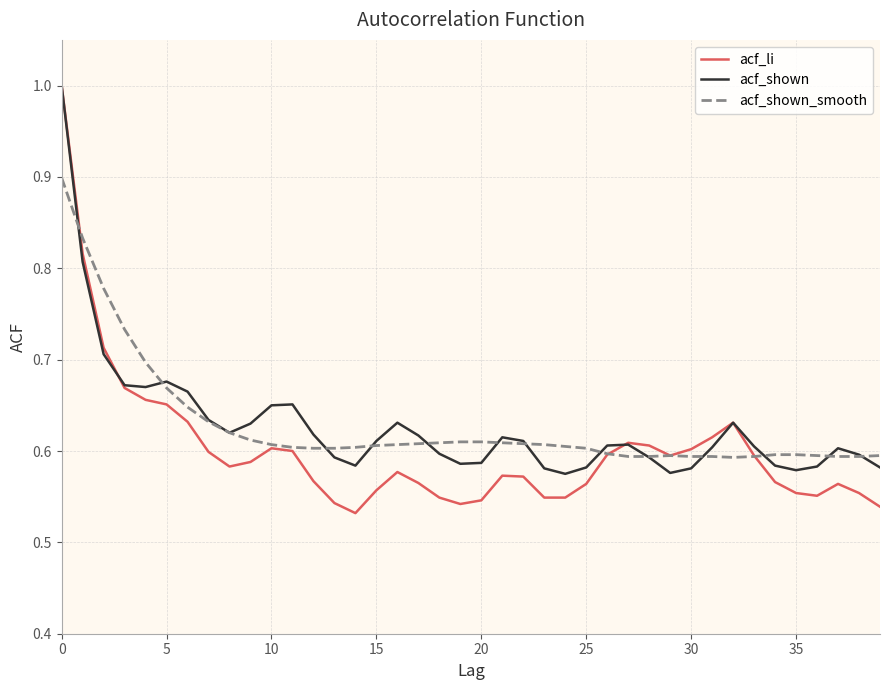

Which series has the widest spread of values?

acf_li